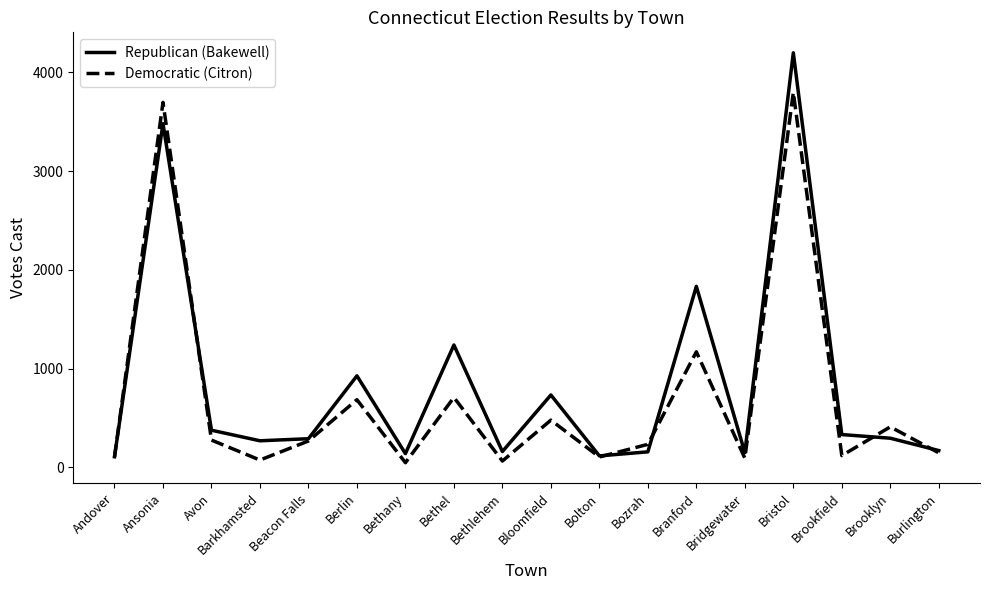

Where is the first local maximum for Republican (Bakewell)?

Ansonia